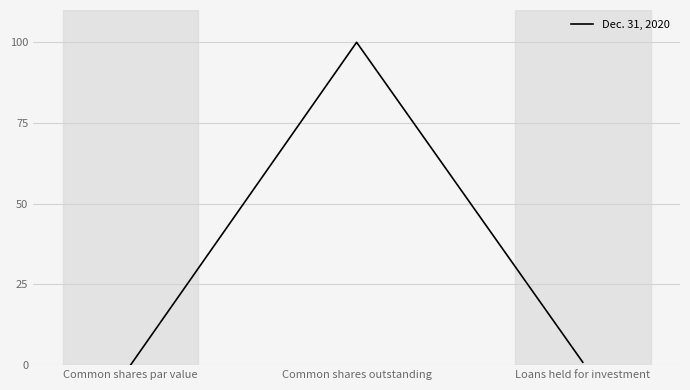

The value at Common shares outstanding is 100.0. True or false?

True